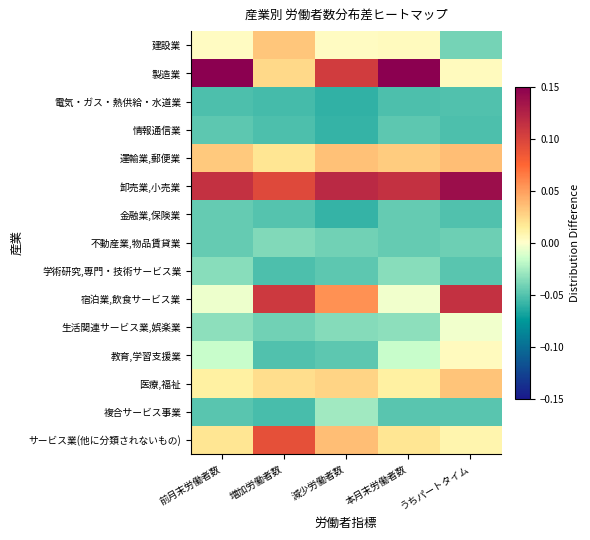

At which category does the chart reach its peak across all series?

前月末労働者数